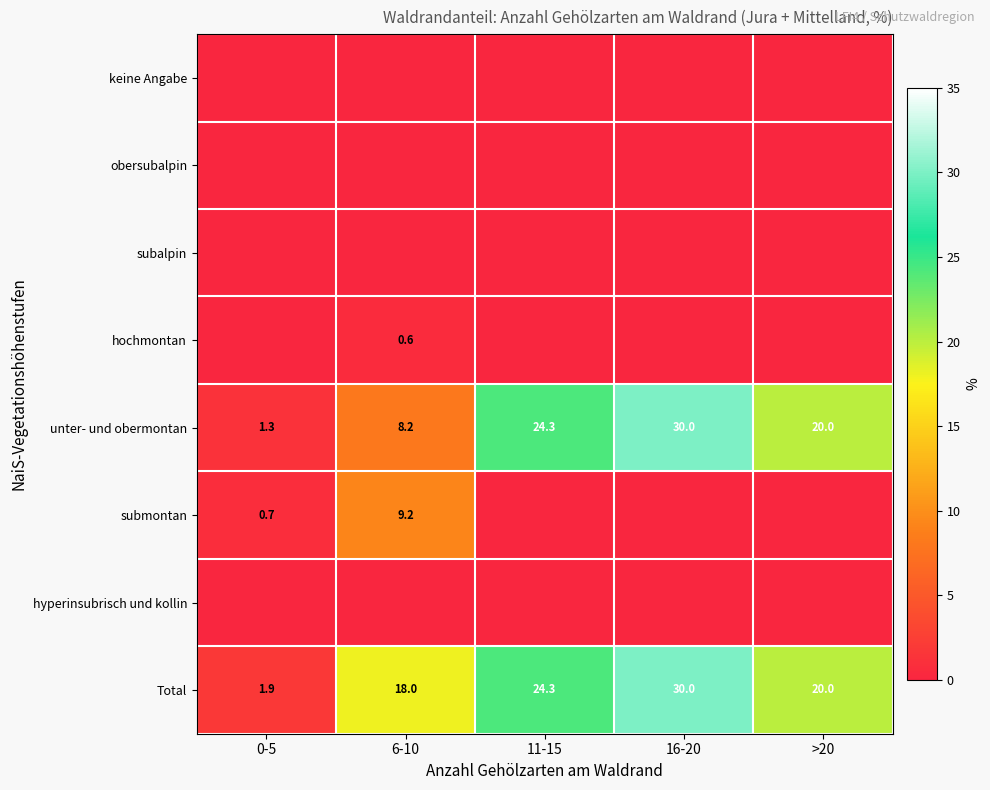

Count the number of data series in this chart.

8